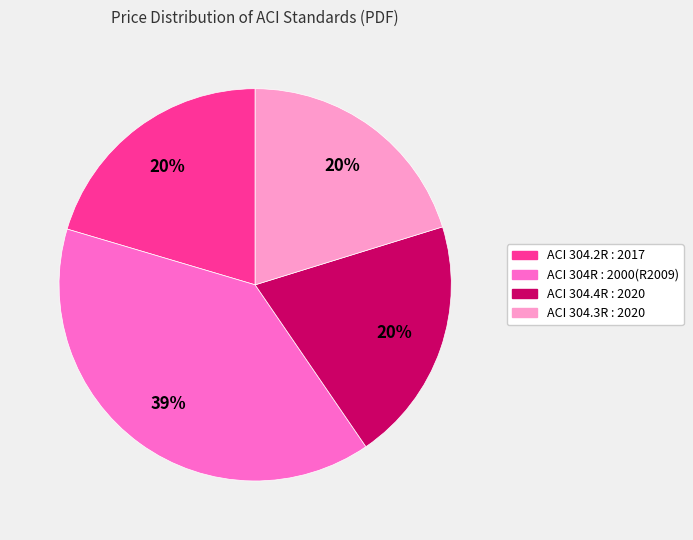

To the nearest percent, what portion does ACI 304.3R : 2020 represent?

20%